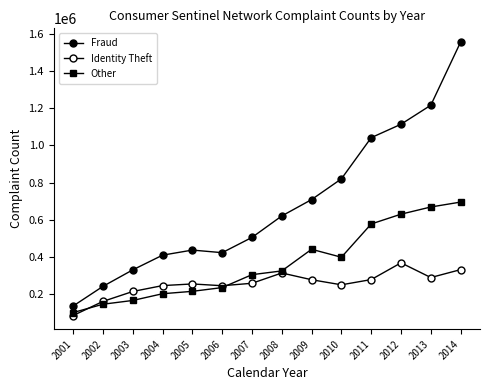

Count the number of data series in this chart.

3